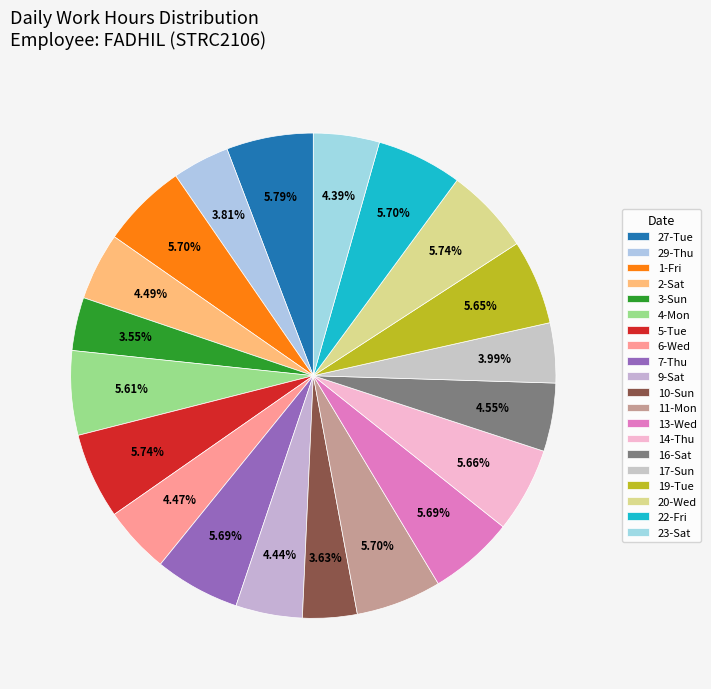

Which category has the biggest portion of the pie?

27-Tue